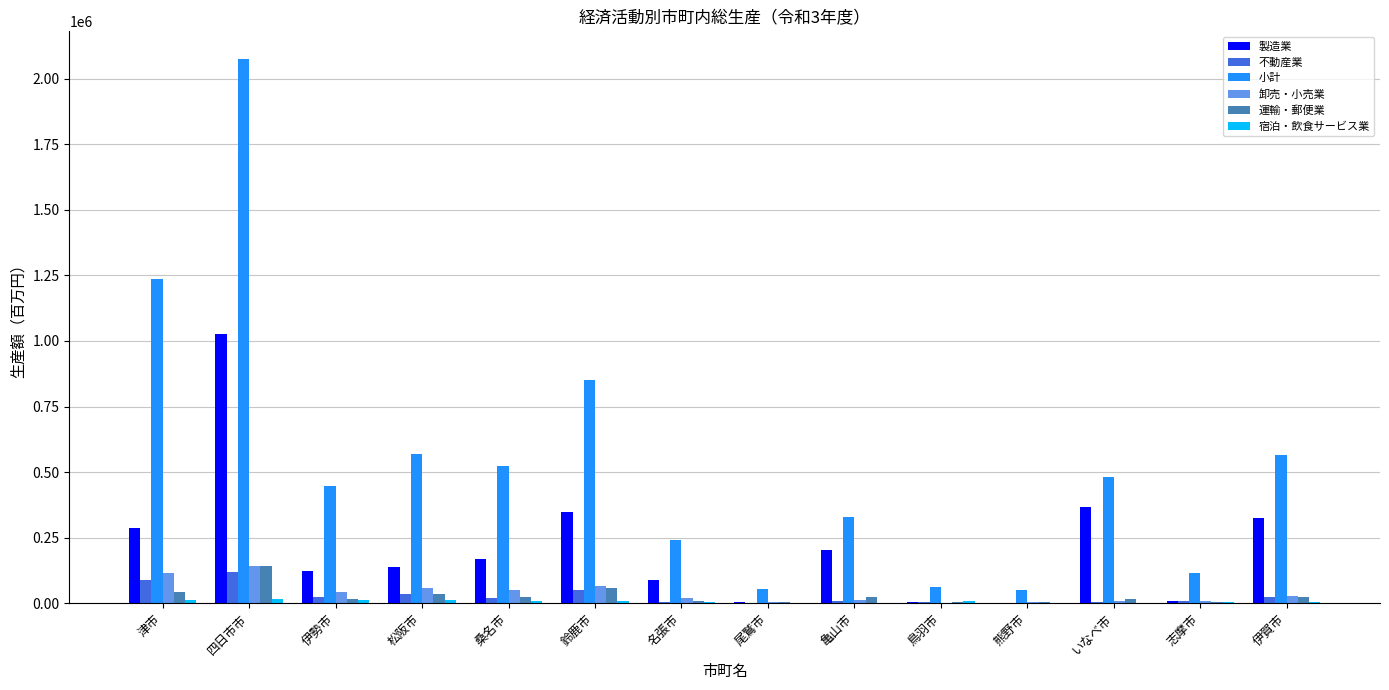

At which category is the sum across all series the highest?

四日市市